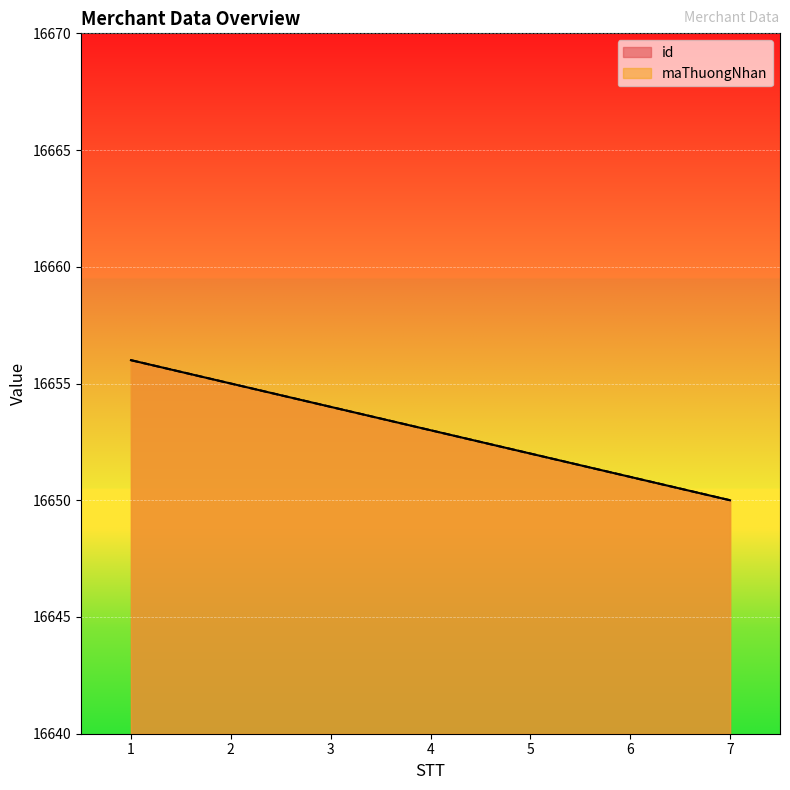

Is the value of maThuongNhan at 2 greater than the value of id at 4?

Yes